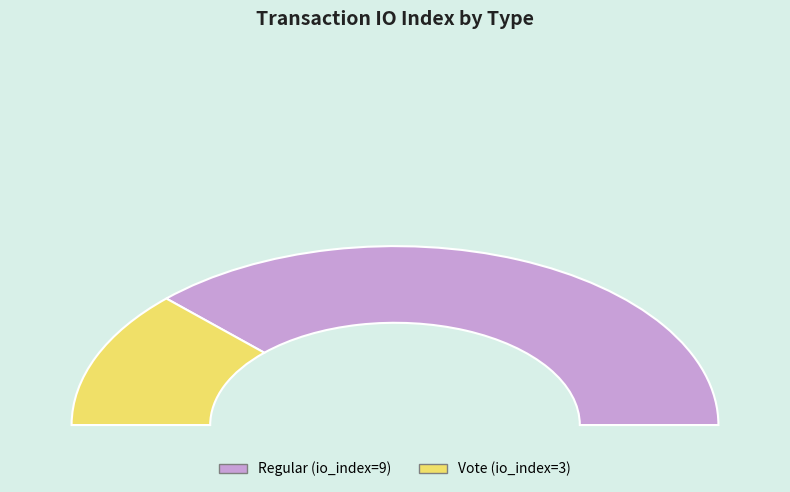

Does Regular account for over 50% of the chart?

Yes